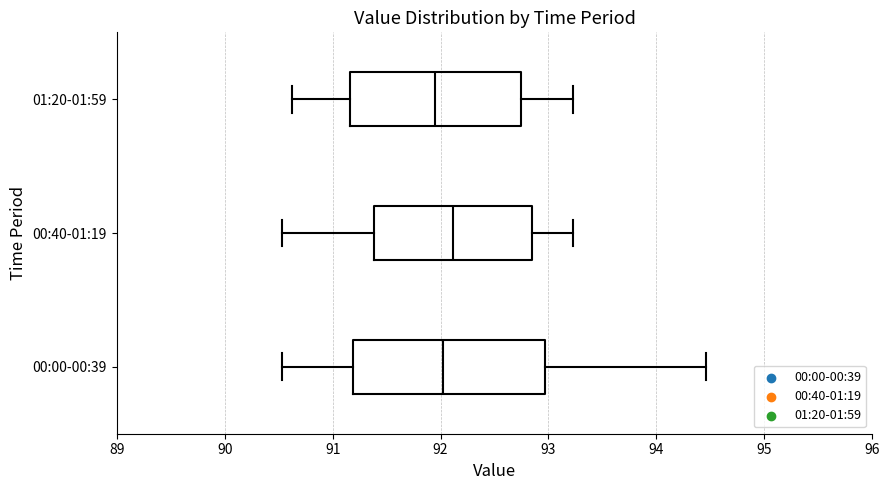

Where is the right edge of the box for 00:40-01:19 on the x-axis? The values are not printed on the chart, so give them approximately, as read against the axis.

92.9